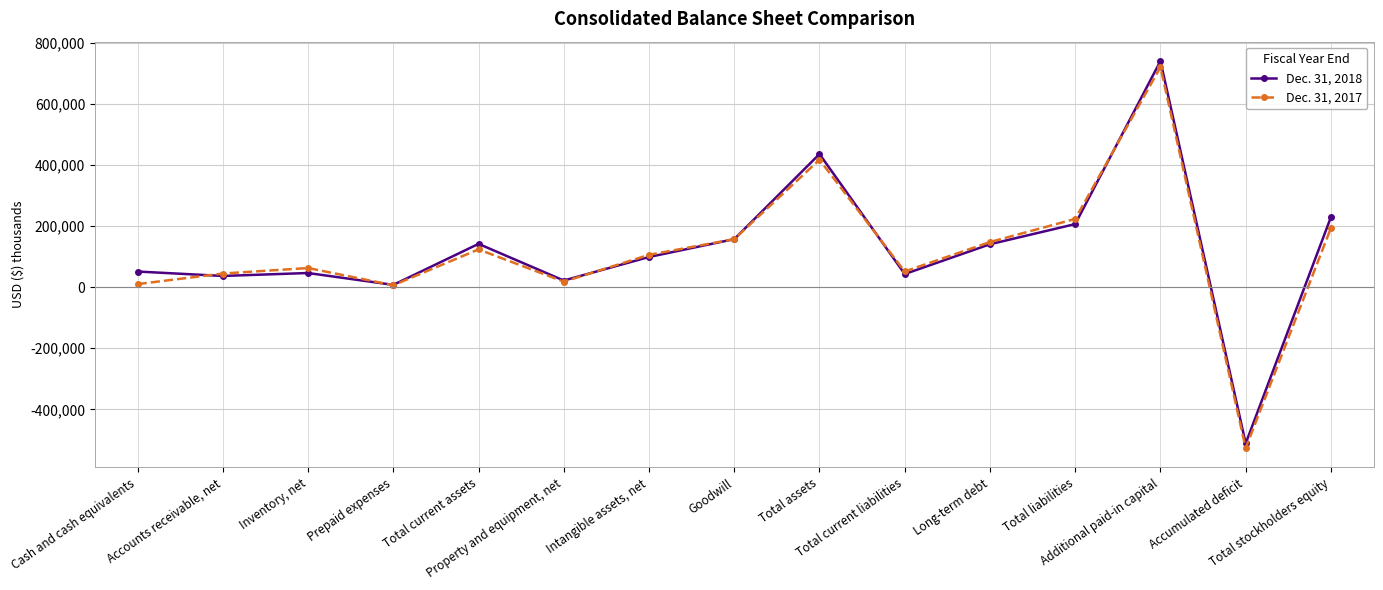

How many negative values does the Dec. 31, 2018 series have?

1